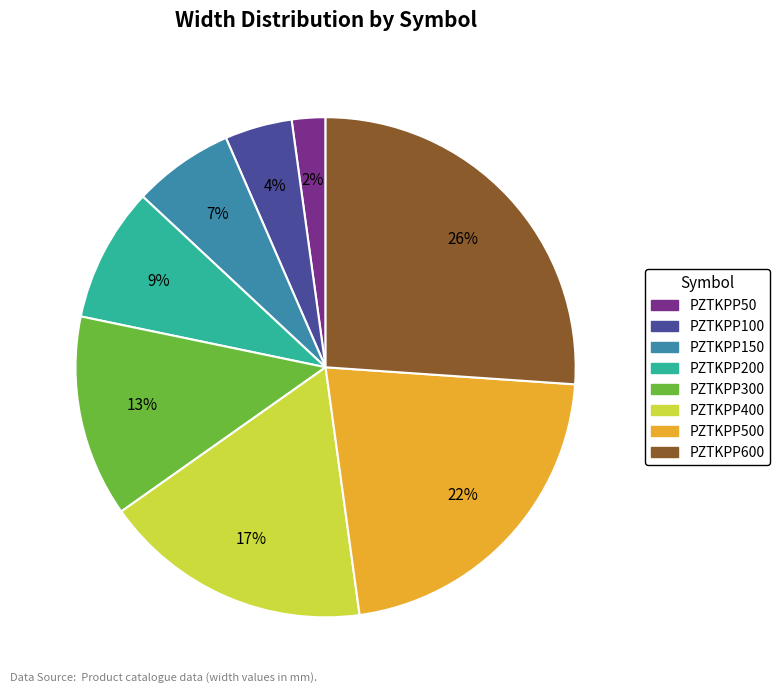

To the nearest percent, what percentage of the pie is PZTKPP400?

17%